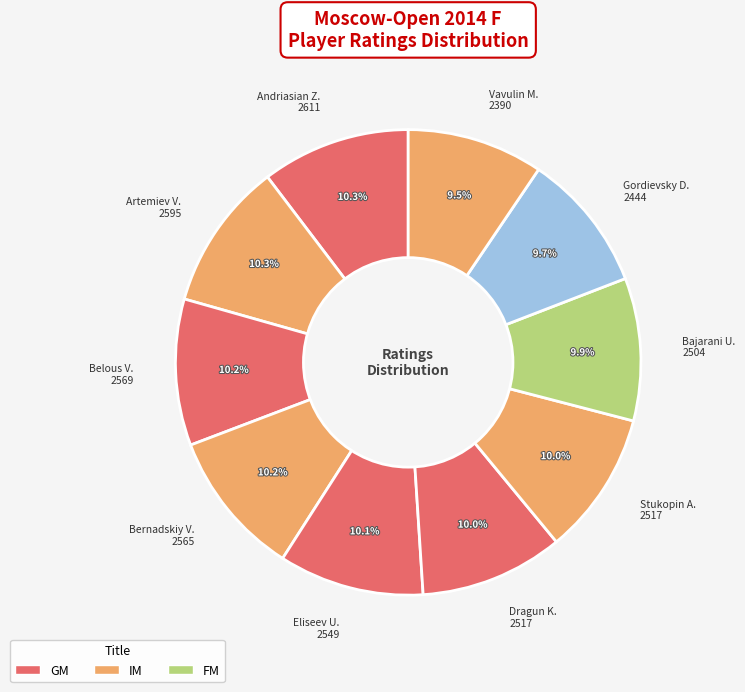

Is there a majority slice in this chart?

No